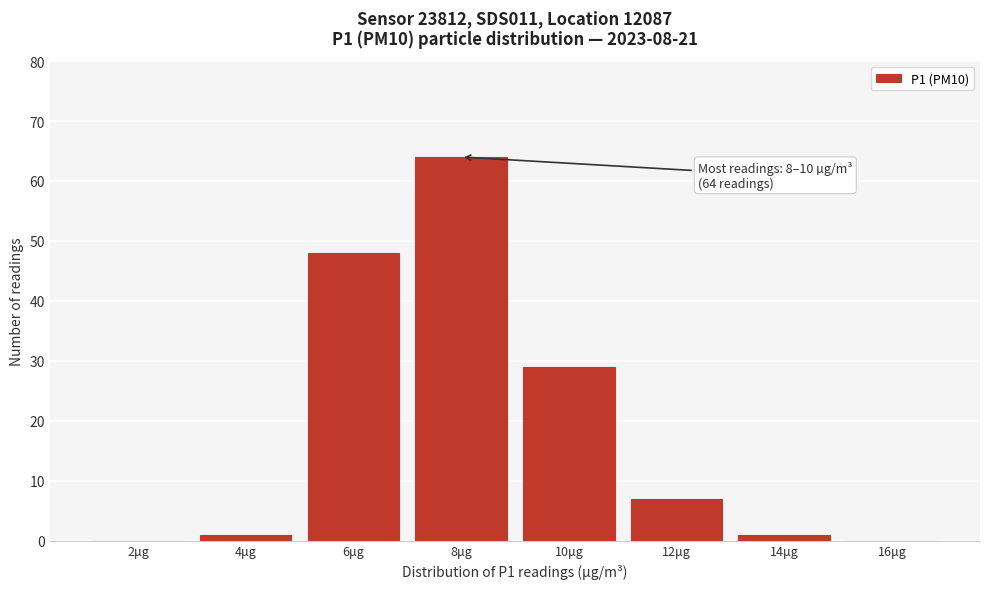

Reading right to left, list all the values displayed in this chart.

16μg=0	14μg=1	12μg=7	10μg=29	8μg=64	6μg=48	4μg=1	2μg=0